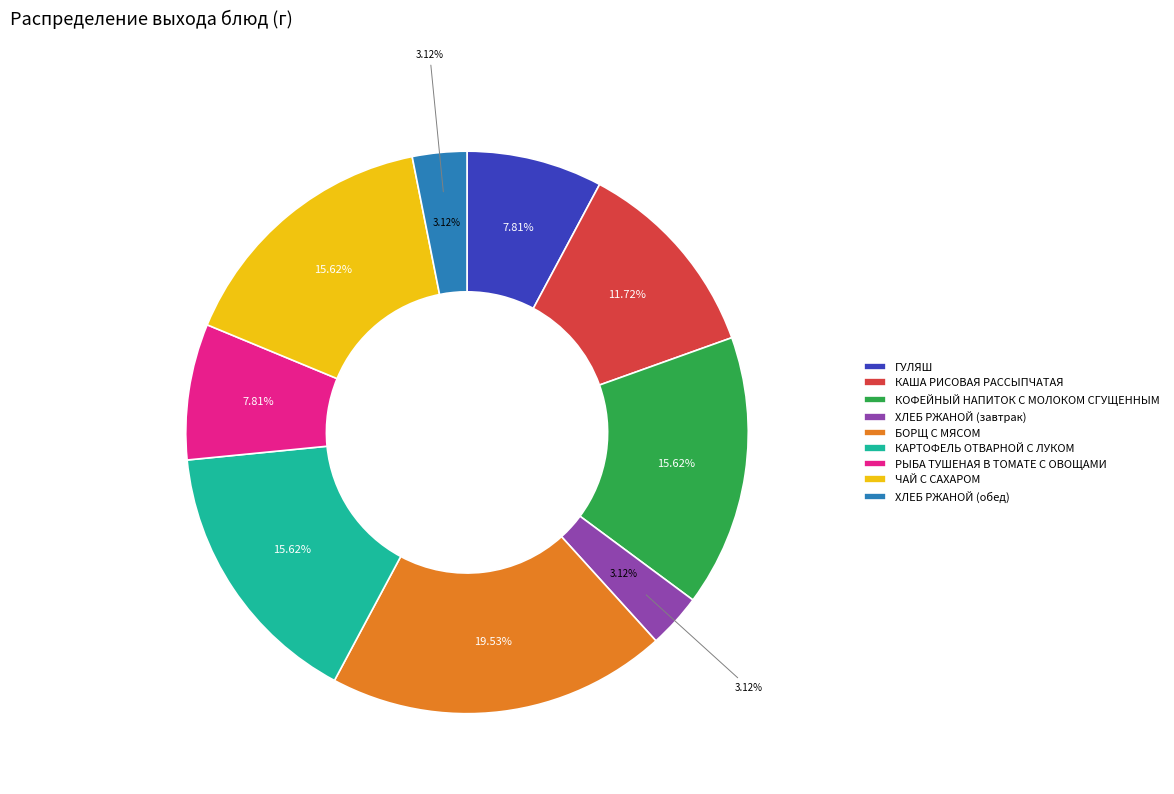

Which has a higher value, ГУЛЯШ or ЧАЙ С САХАРОМ?

ЧАЙ С САХАРОМ